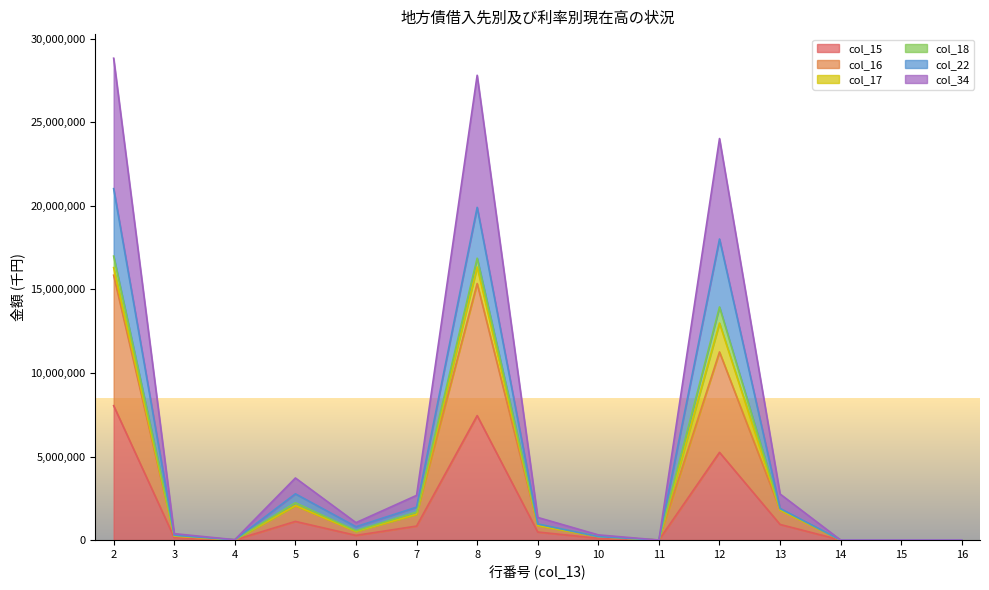

What is the value of the col_22 point at the 6th from the left?

1967261